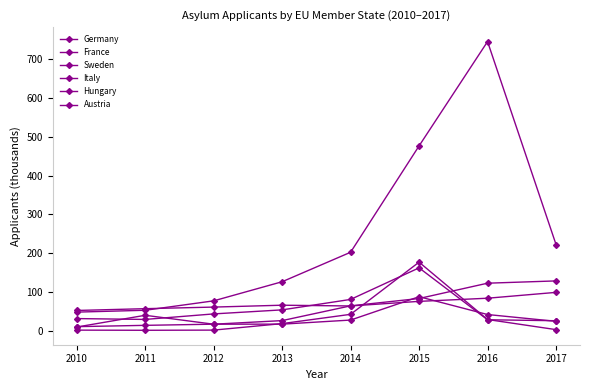

How many values in the Germany series are below 202?

4